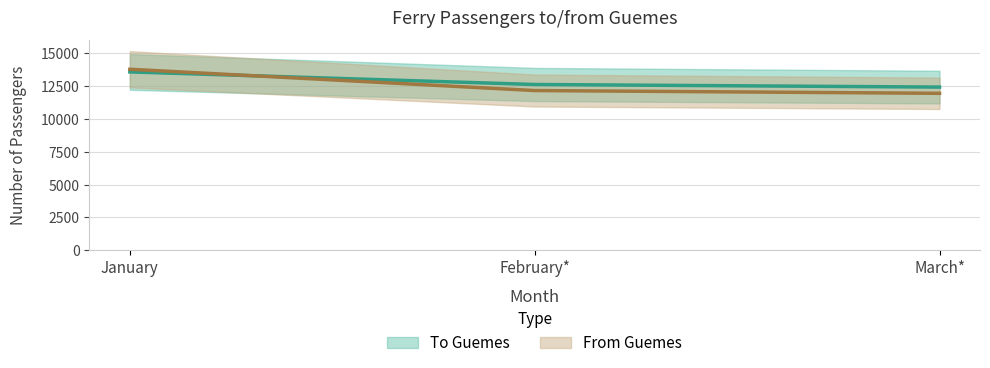

Reading right to left, extract all data points from this chart.

To Guemes: March*=12430	February*=12627	January=13586
From Guemes: March*=11955	February*=12166	January=13787